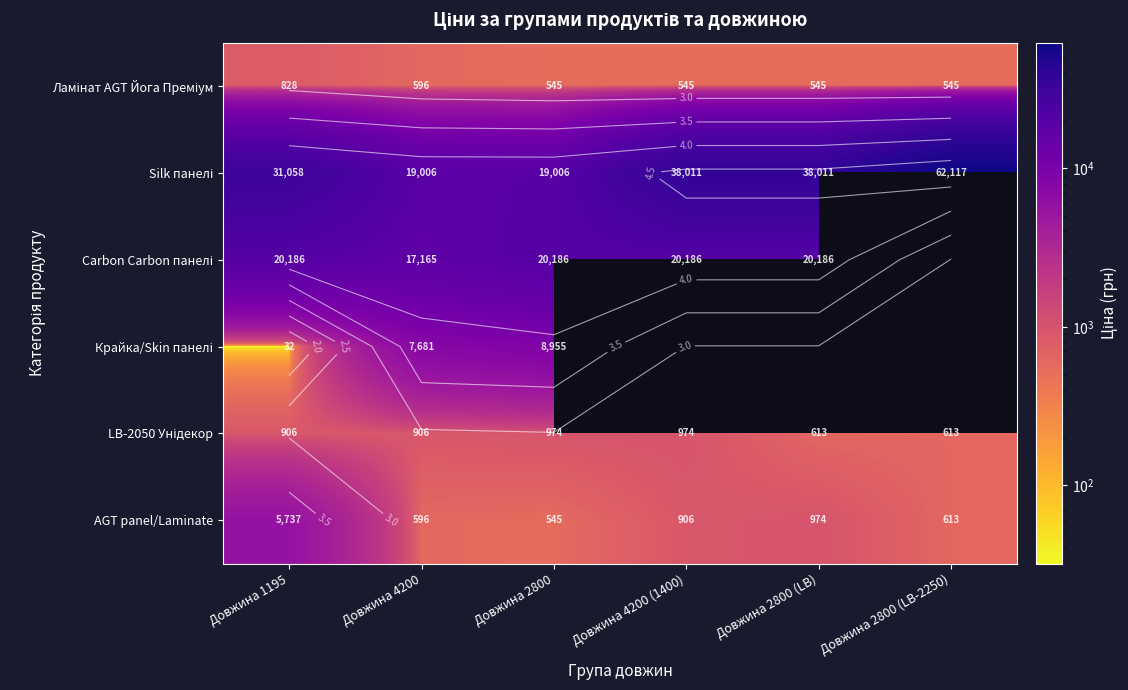

What value does the Ламінат AGT Йога Преміум series have at Довжина 2800 (LB-2250)?

545.0